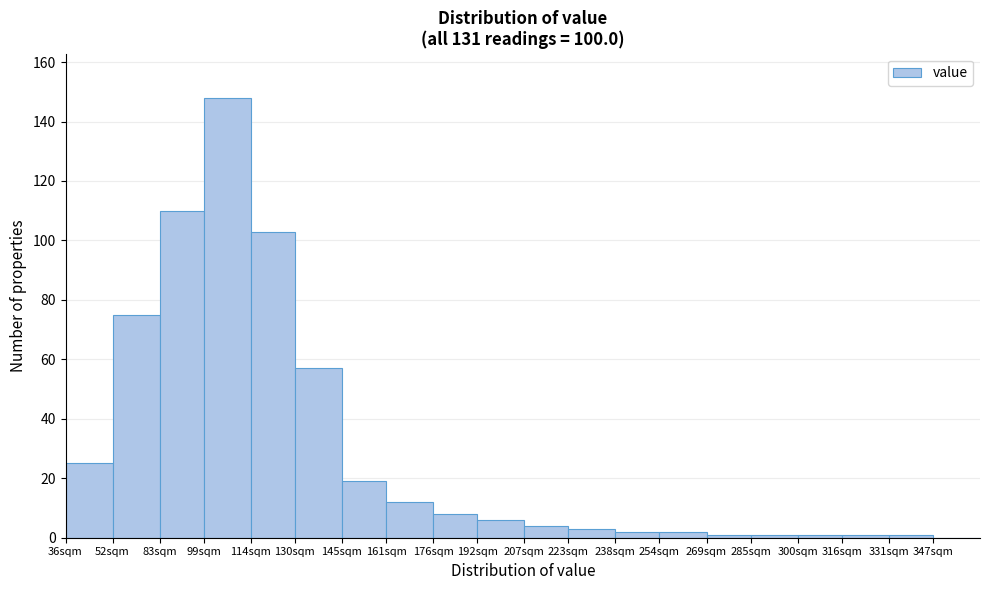

Reading left to right, list all the values displayed in this chart.

36sqm=25	52sqm=75	83sqm=110	99sqm=148	114sqm=103	130sqm=57	145sqm=19	161sqm=12	176sqm=8	192sqm=6	207sqm=4	223sqm=3	238sqm=2	254sqm=2	269sqm=1	285sqm=1	300sqm=1	316sqm=1	331sqm=1	347sqm=0